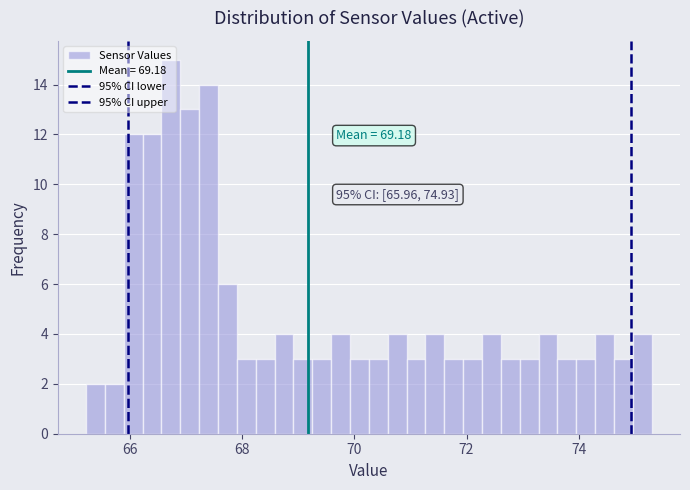

Around what value on the x-axis is the tallest bar? Give the approximate position of its centre, as read against the axis.

66.8